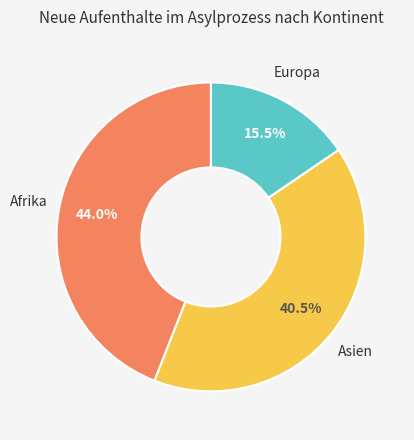

How many segments does this pie chart have?

3